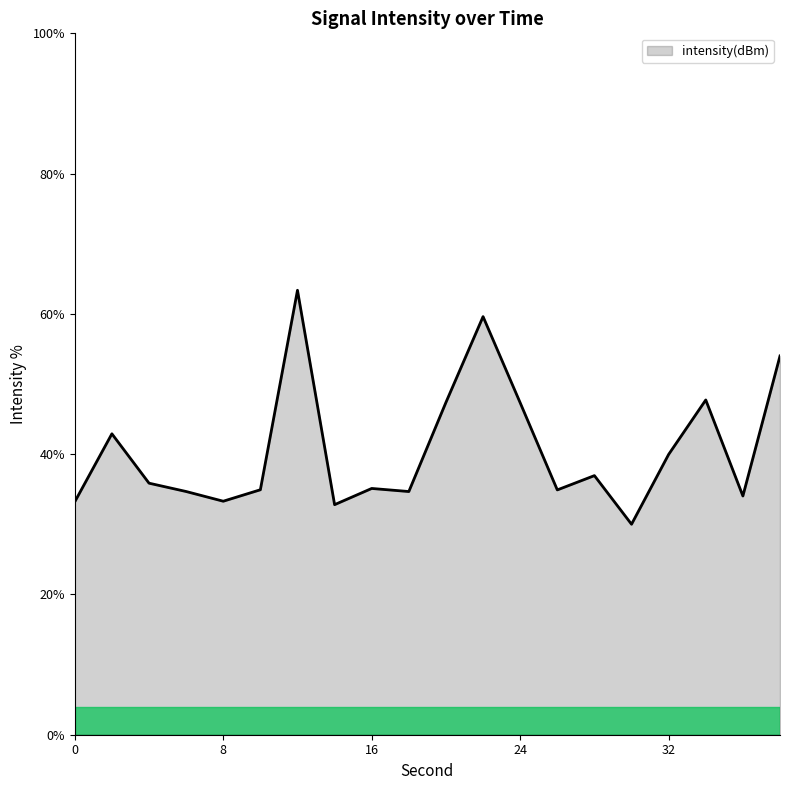

What is the greatest value displayed?

63.4